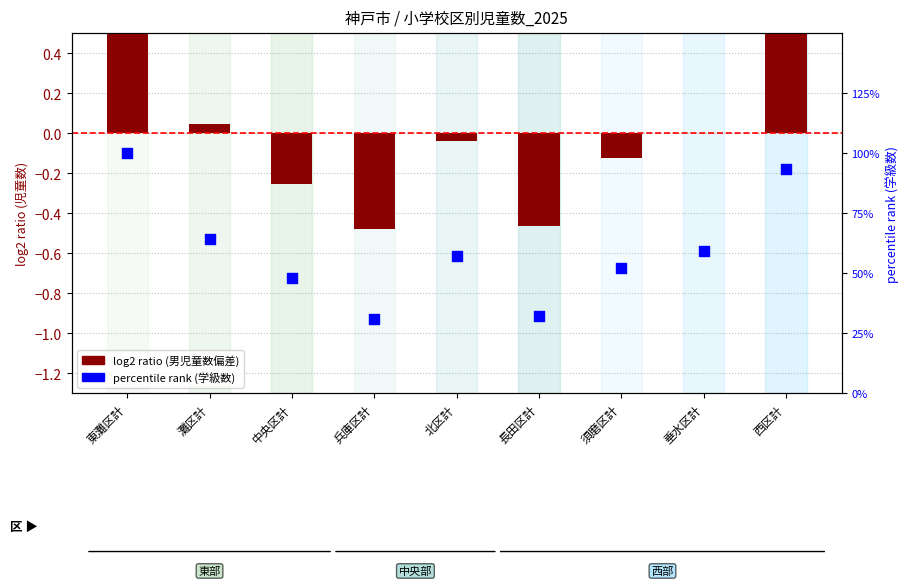

At how many categories does at least one series exceed 0?

9